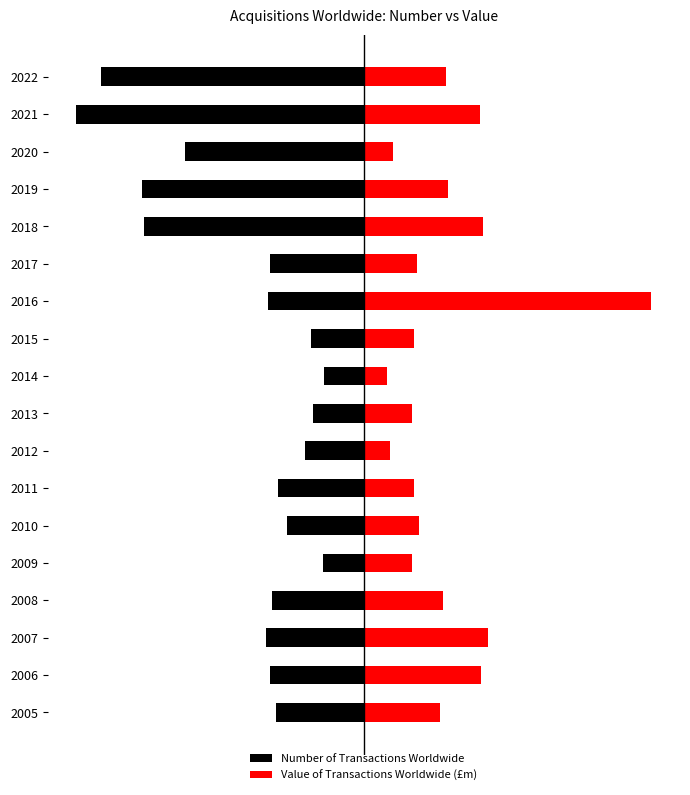

At how many categories does at least one series exceed -121?

18